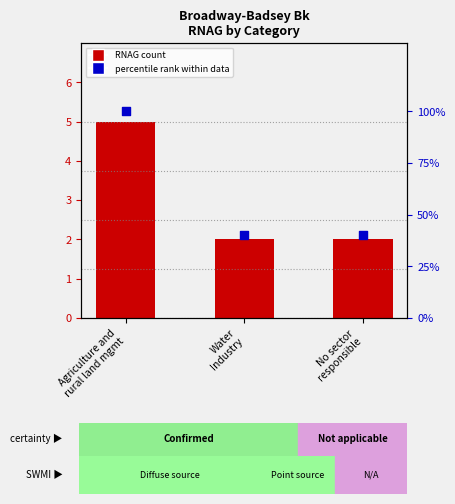

Which series has the largest total across all categories?

percentile rank